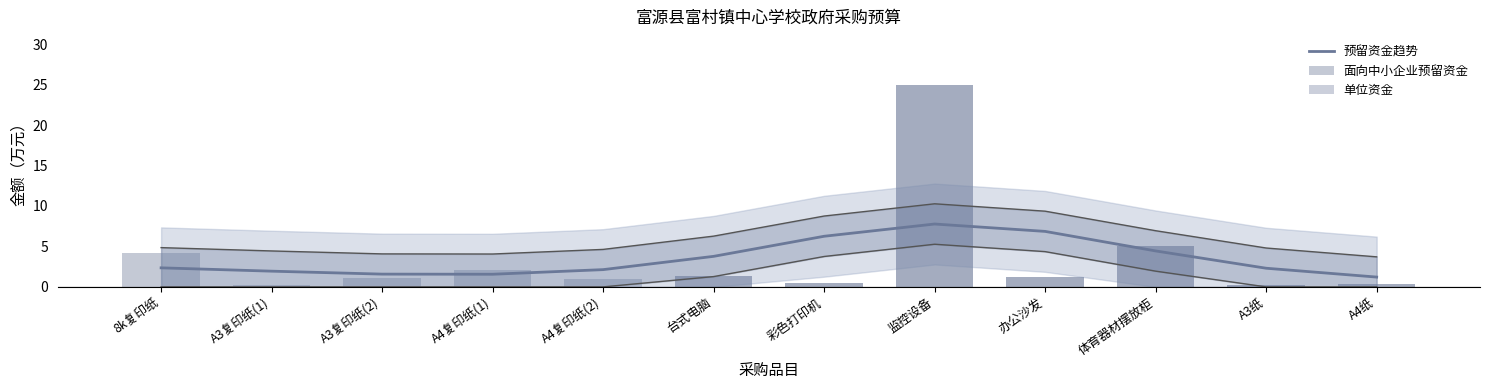

What is the total value across all series at 监控设备?

57.8